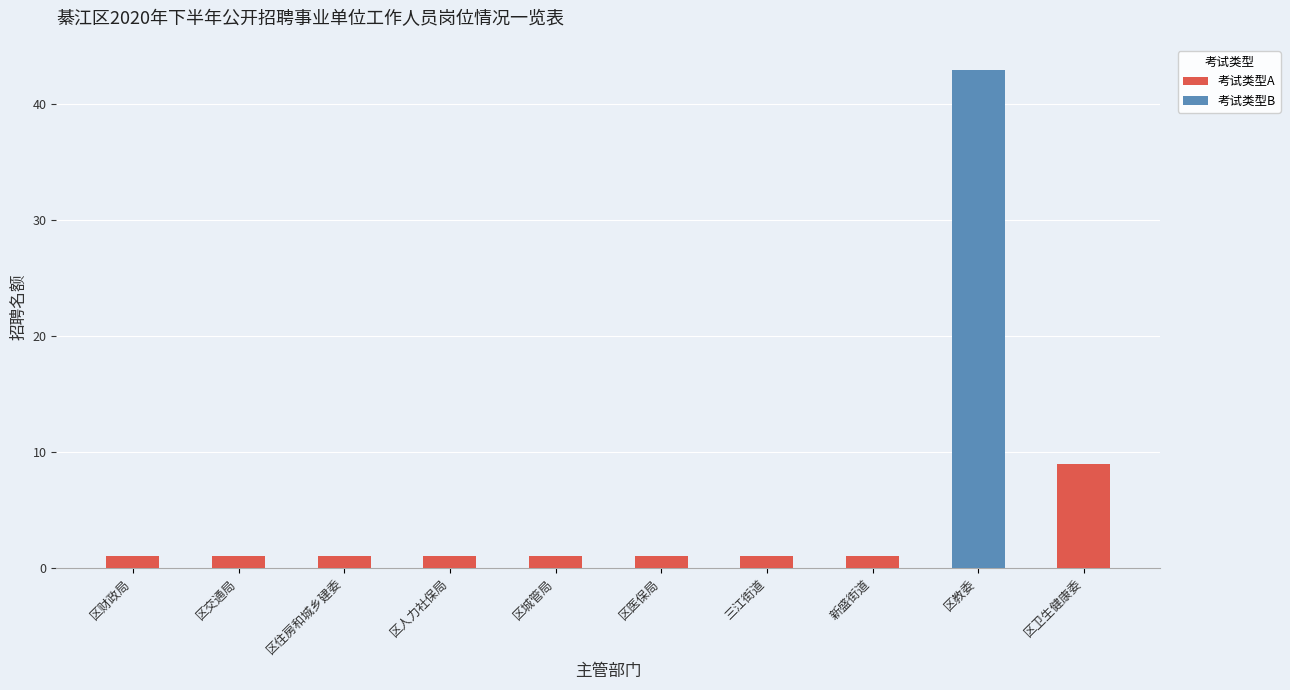

At which category is the sum across all series the highest?

区教委